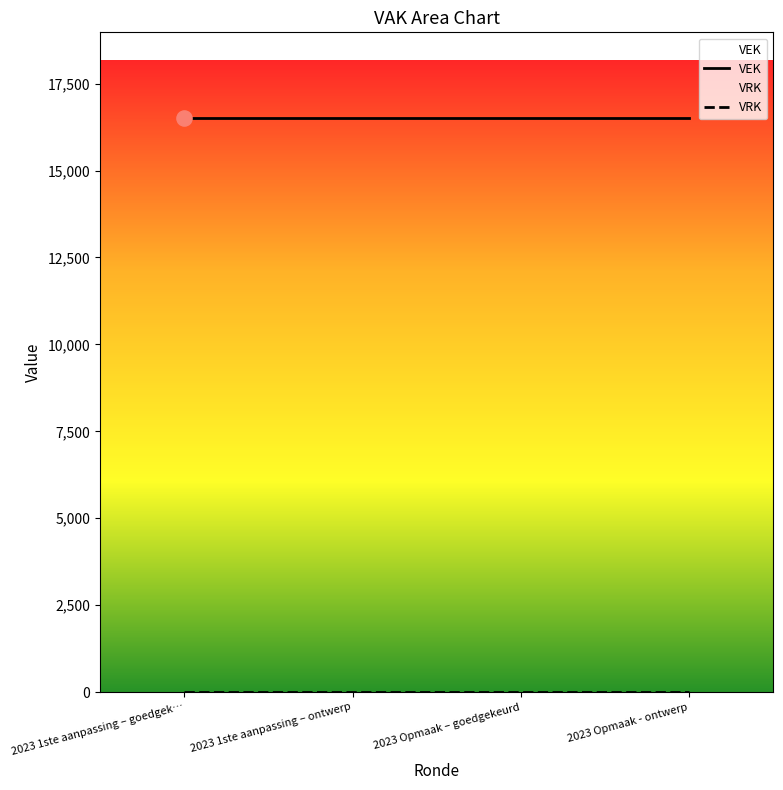

What are all the series names shown in the legend?

VEK, VRK